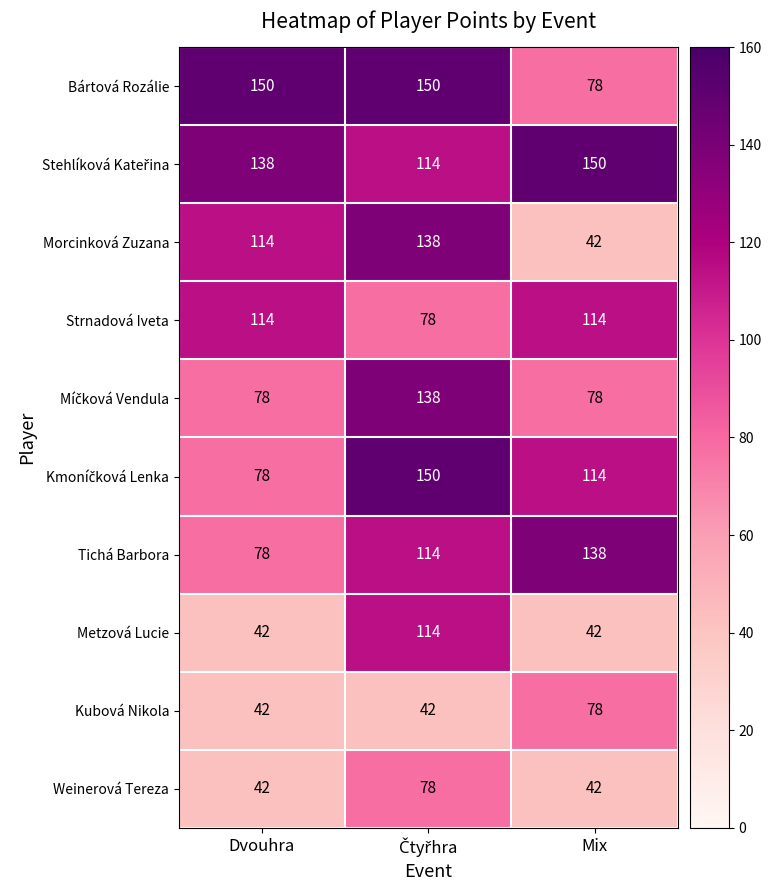

Which series has the largest range (max minus min)?

Morcinková Zuzana